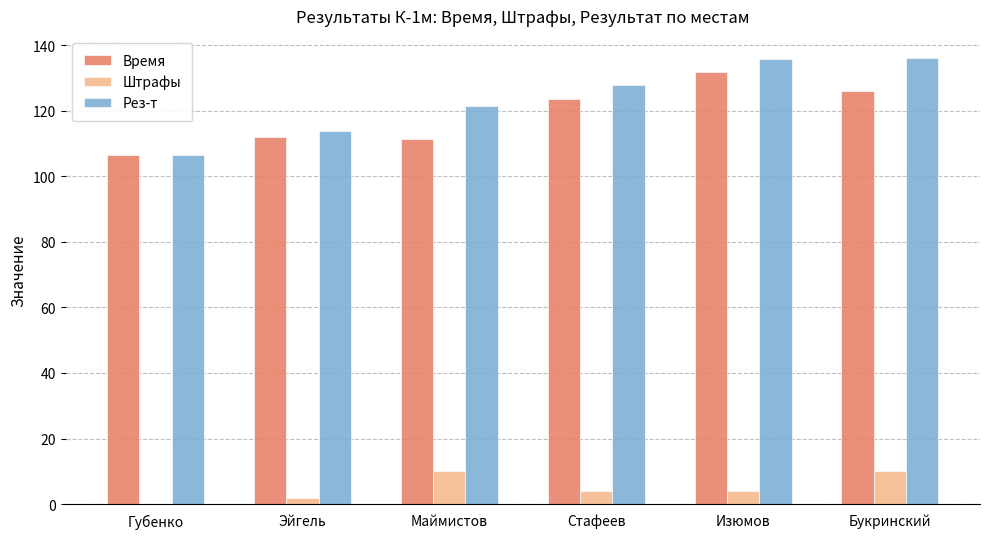

How many groups of bars are there?

6